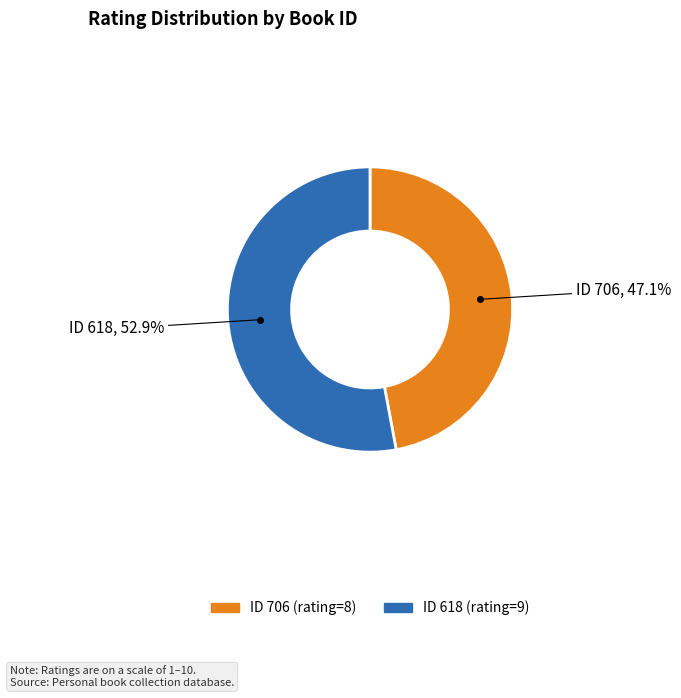

Approximately how many times larger is the value at ID 706 compared to ID 618?

0.9